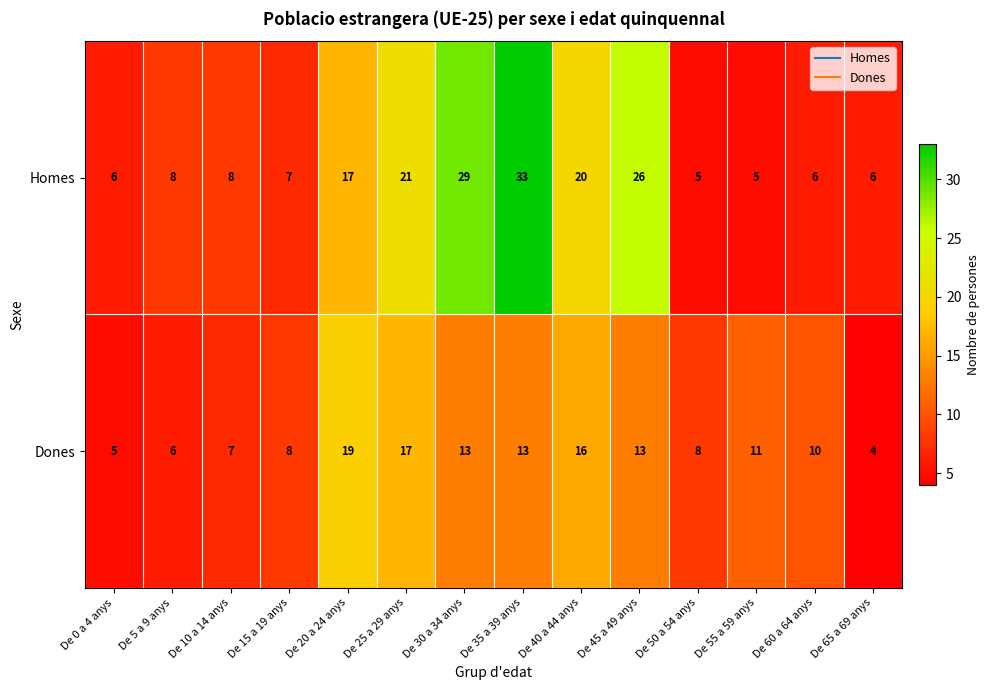

Rank the series at De 20 a 24 anys from lowest to highest value.

Homes, Dones